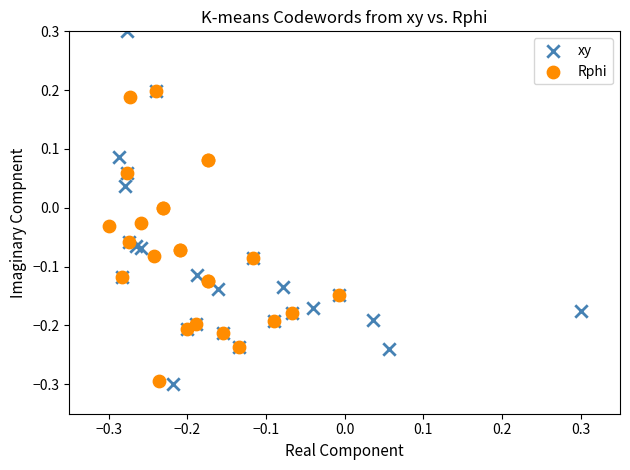

Which series contains the highest Y value?

xy